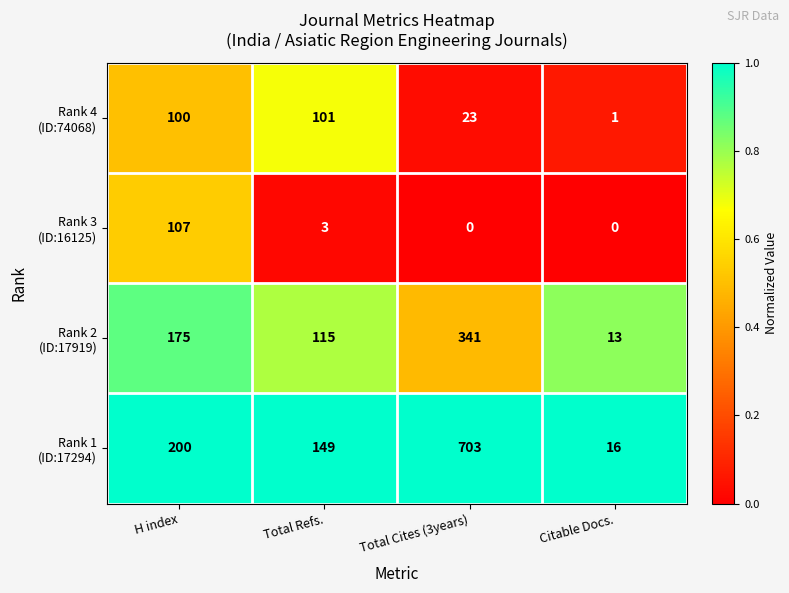

What is the difference between the highest and lowest values at Total Refs.?

146